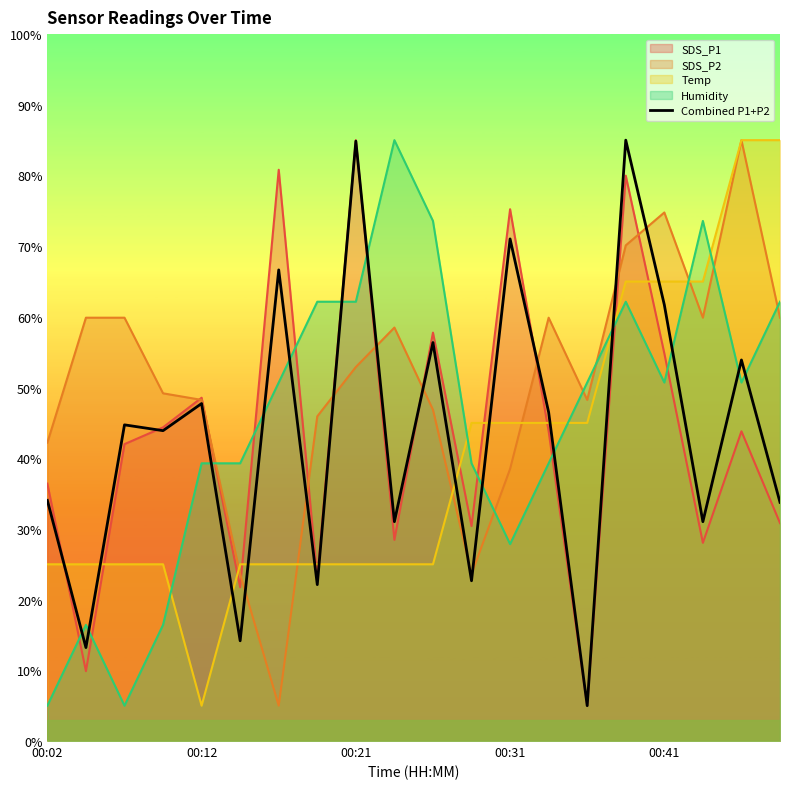

Read the value at 6.

66.6